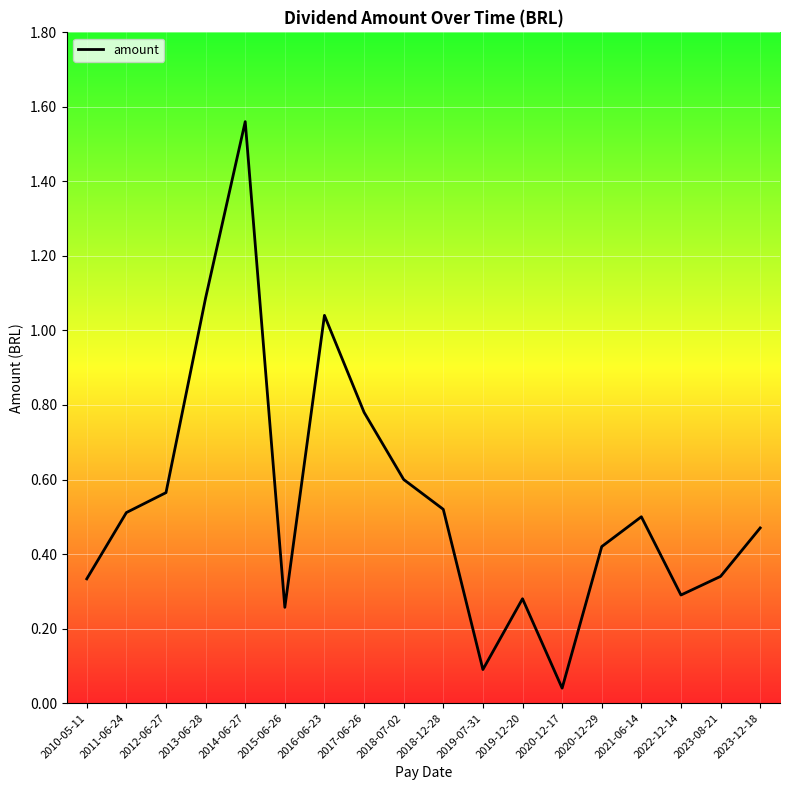

How many lines are shown in the chart?

1